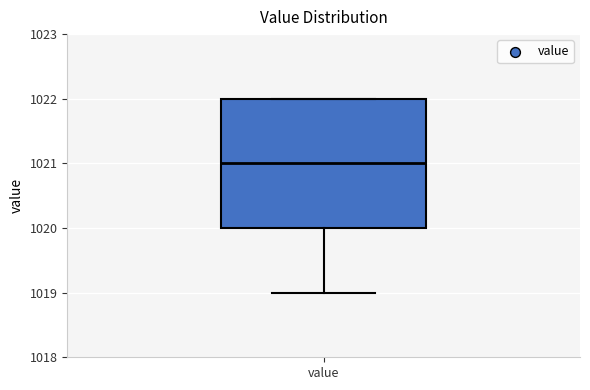

Where is the lower edge of the box for value on the y-axis? The values are not printed on the chart, so give them approximately, as read against the axis.

1020